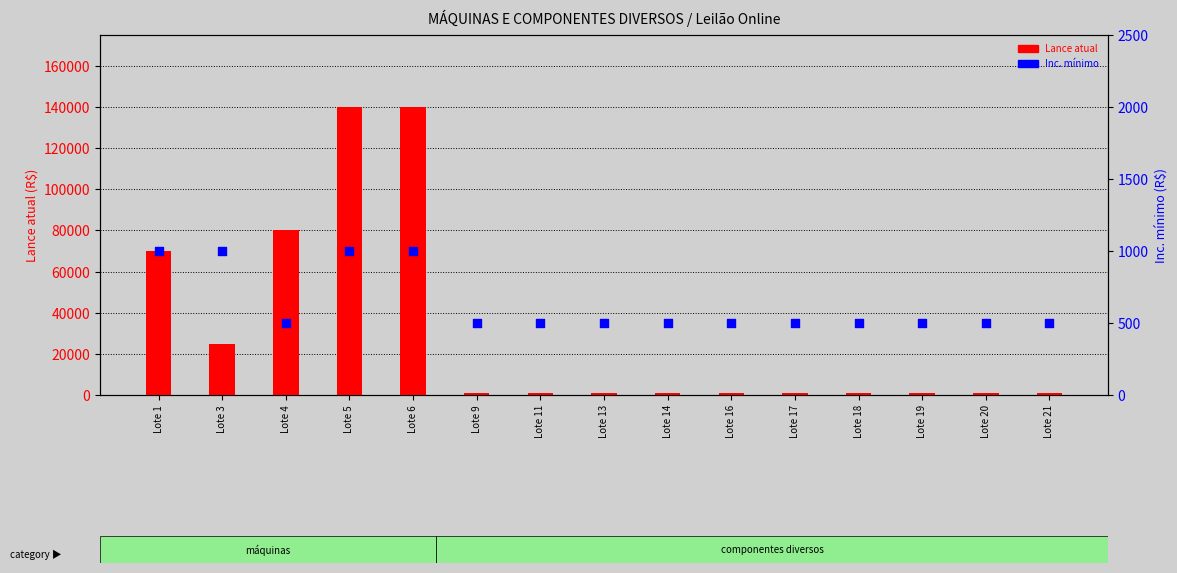

Which series has the widest spread of Y values?

Lance atual